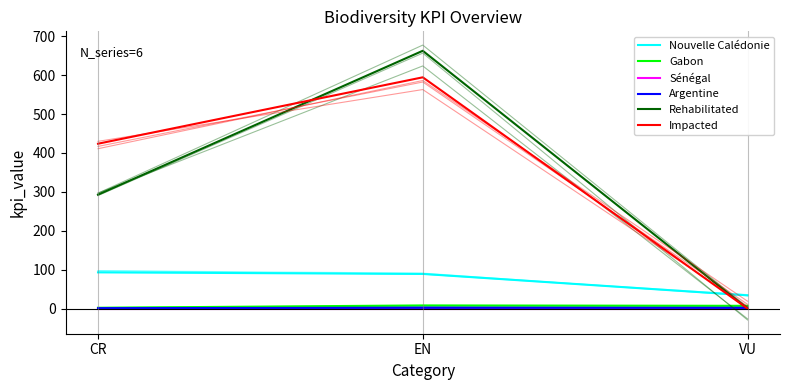

True or false: Rehabilitated has a value of 448.9 at EN.

False